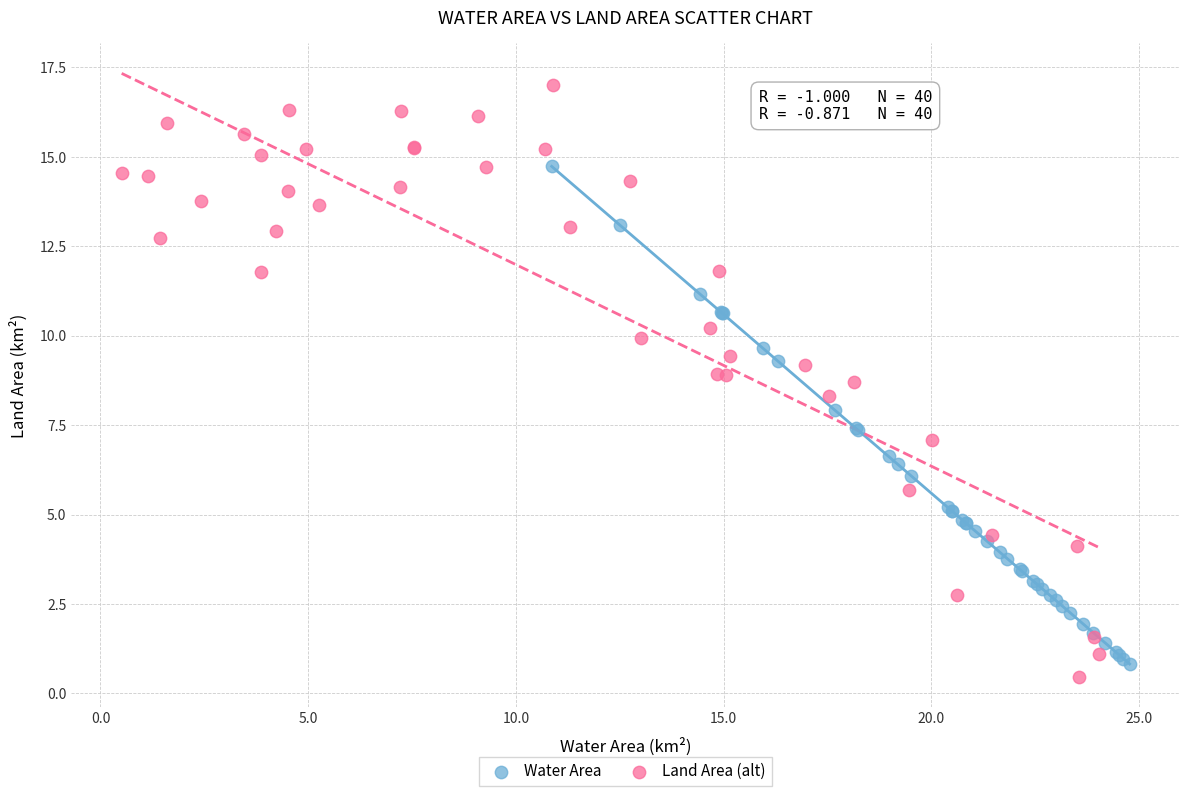

Which series reaches the maximum Y coordinate?

Land Area (alt)